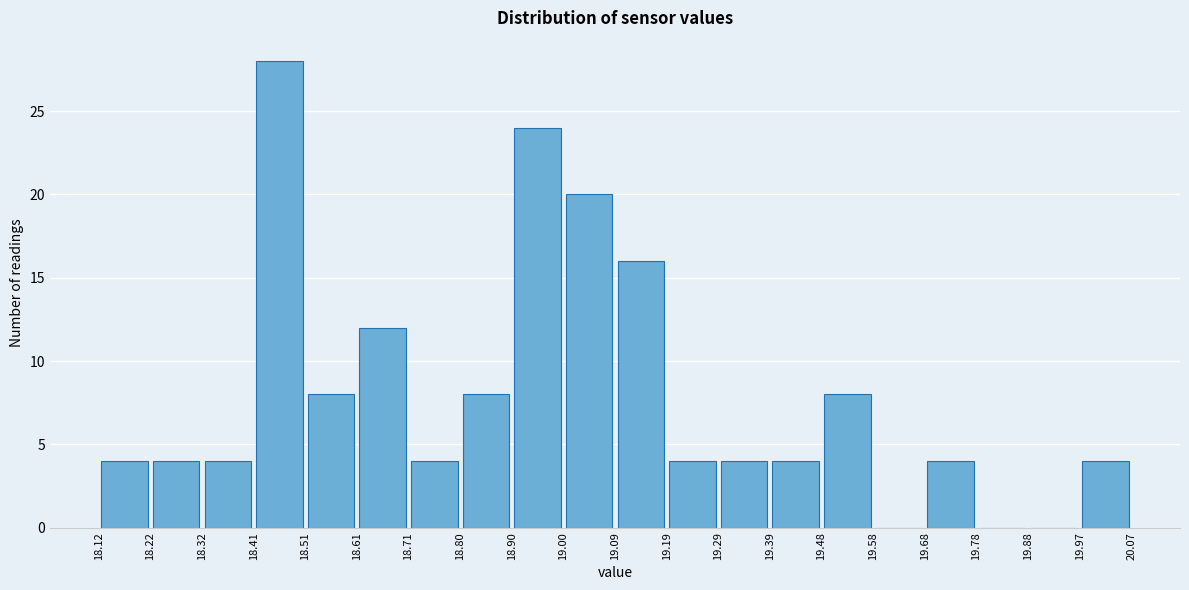

Which range on the x-axis has the tallest bar?

18.41 to 18.51